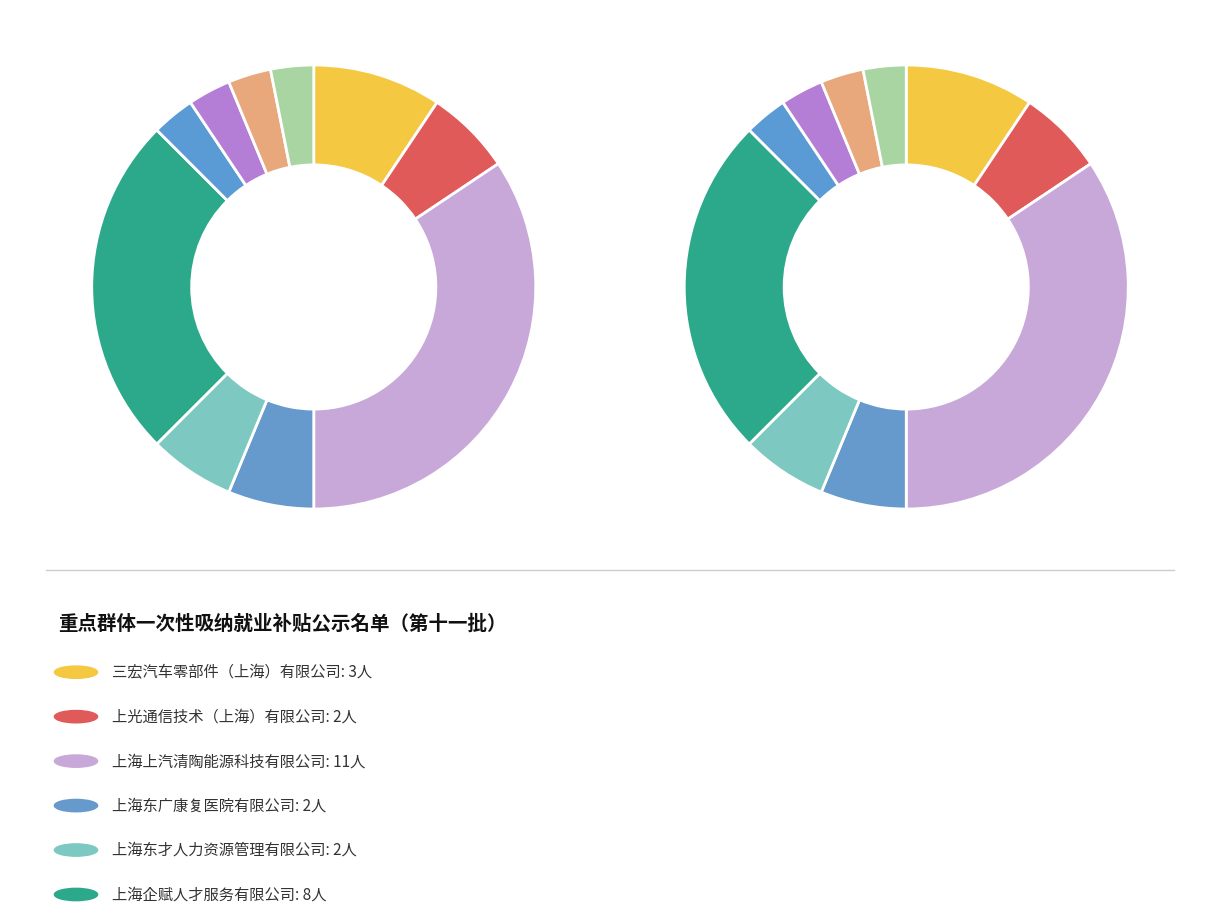

To the nearest percent, what percentage of the pie is 上海上汽清陶能源科技有限公司?

34%